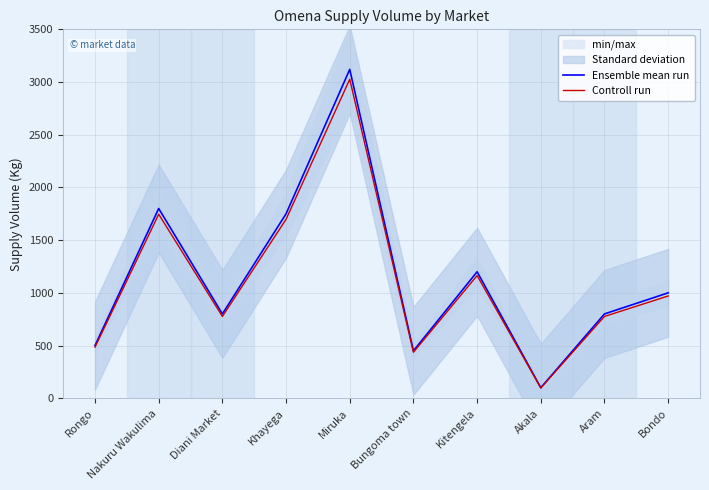

What is the spread (max minus min) of values at Rongo?

15.0